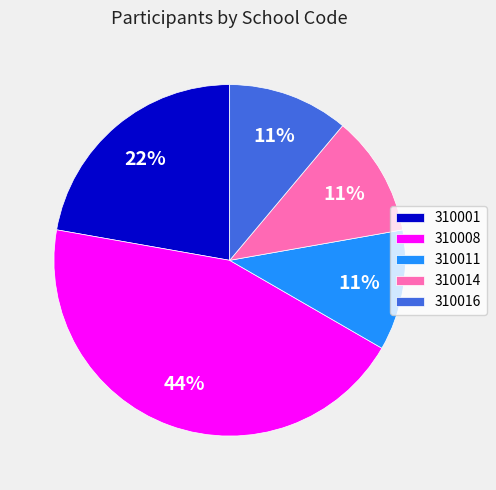

Combined, do 310016 and 310001 account for over 50%?

No